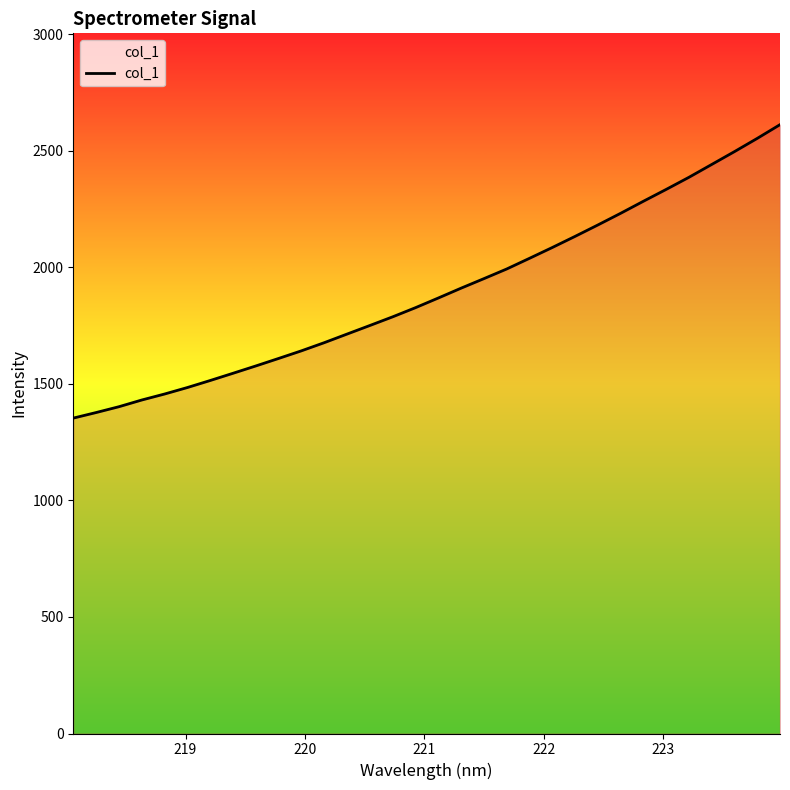

Reading right to left, list all the values displayed in this chart.

2611.6	2552.7	2496.0	2440.8	2385.8	2333.8	2283.0	2231.3	2181.2	2132.3	2084.6	2038.2	1992.4	1951.0	1910.2	1868.0	1826.5	1787.3	1750.2	1713.4	1676.5	1641.6	1608.8	1576.6	1545.2	1514.2	1484.1	1456.2	1430.5	1401.7	1376.8	1352.9